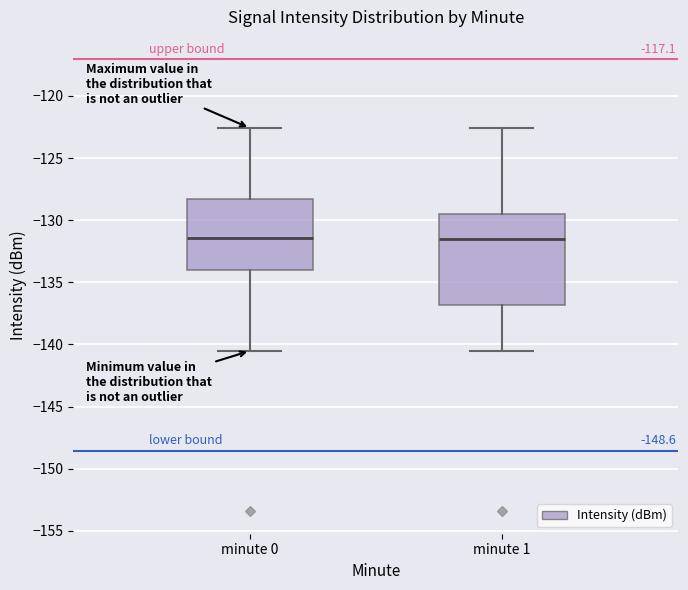

Which box is the tallest, from its lower edge to its upper edge?

minute 1